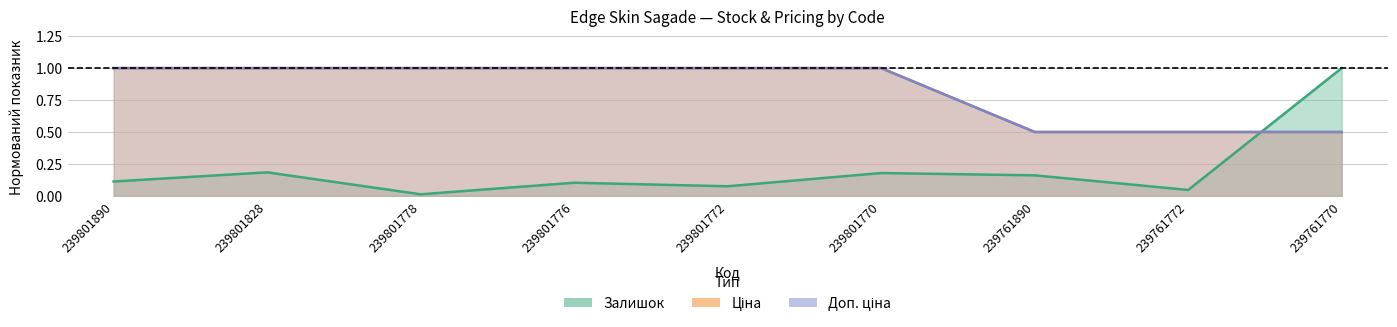

Reading left to right, what are all the values shown in this chart?

Залишок: 0.1	0.2	0.0	0.1	0.1	0.2	0.2	0.0	1.0
Ціна: 1.0	1.0	1.0	1.0	1.0	1.0	0.5	0.5	0.5
Доп. ціна: 1.0	1.0	1.0	1.0	1.0	1.0	0.5	0.5	0.5